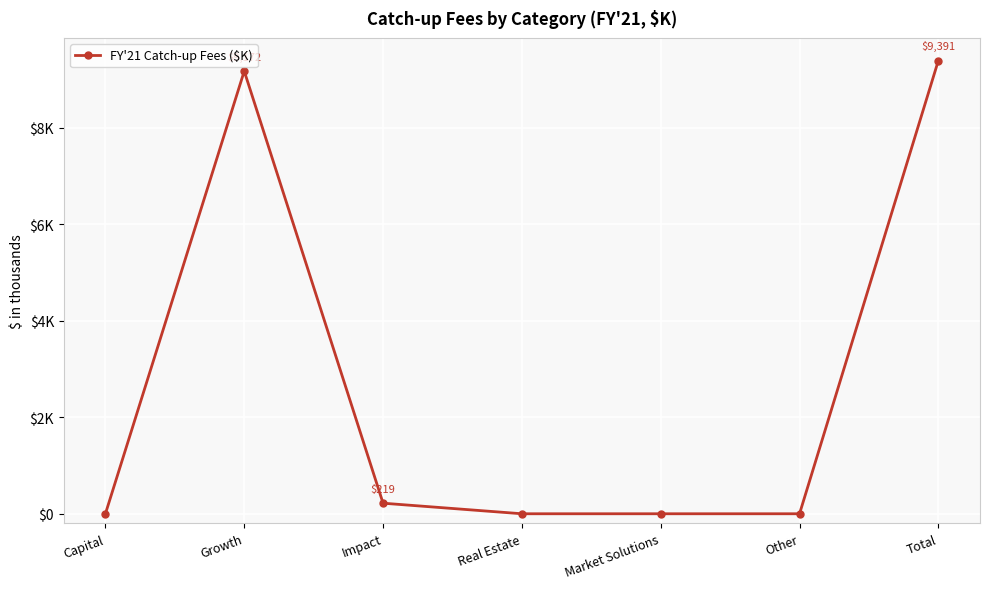

Is this an area chart (filled region under the line)?

No